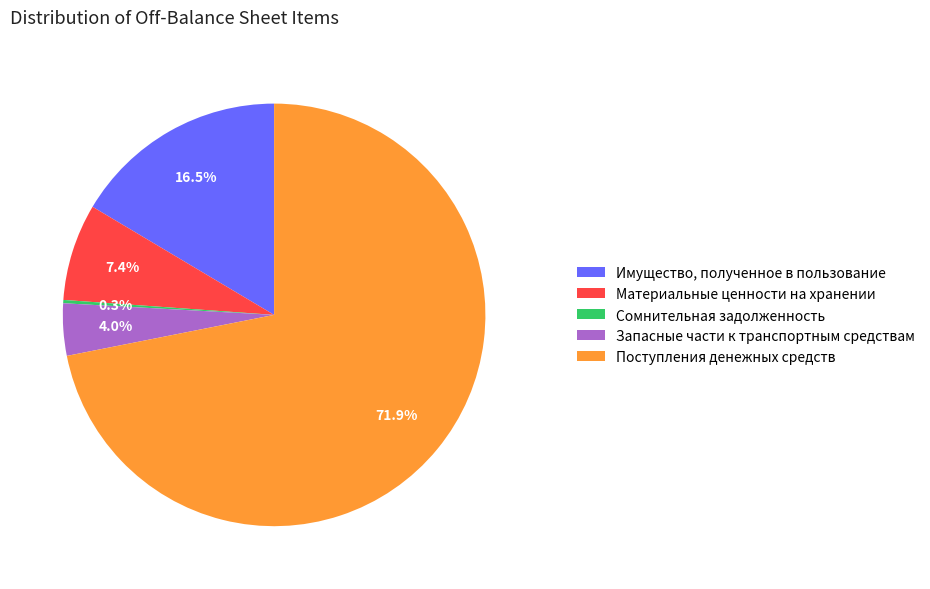

Is it true that Имущество, полученное в пользование is 24% of the pie?

False